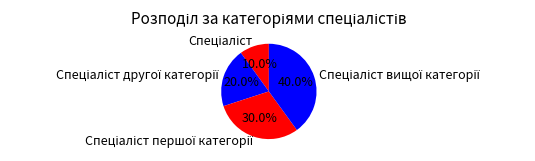

Does any single category account for the majority?

No